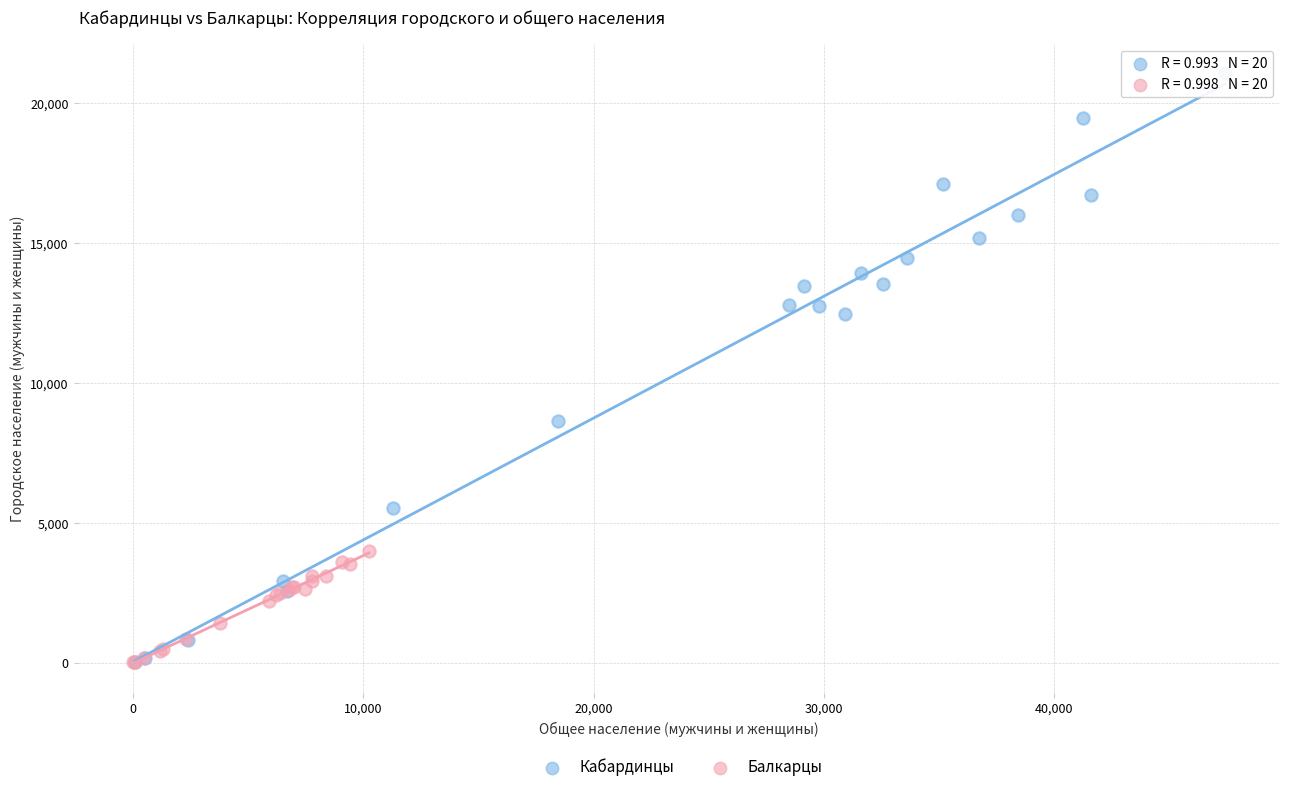

Which series reaches the maximum Y coordinate?

Кабардинцы